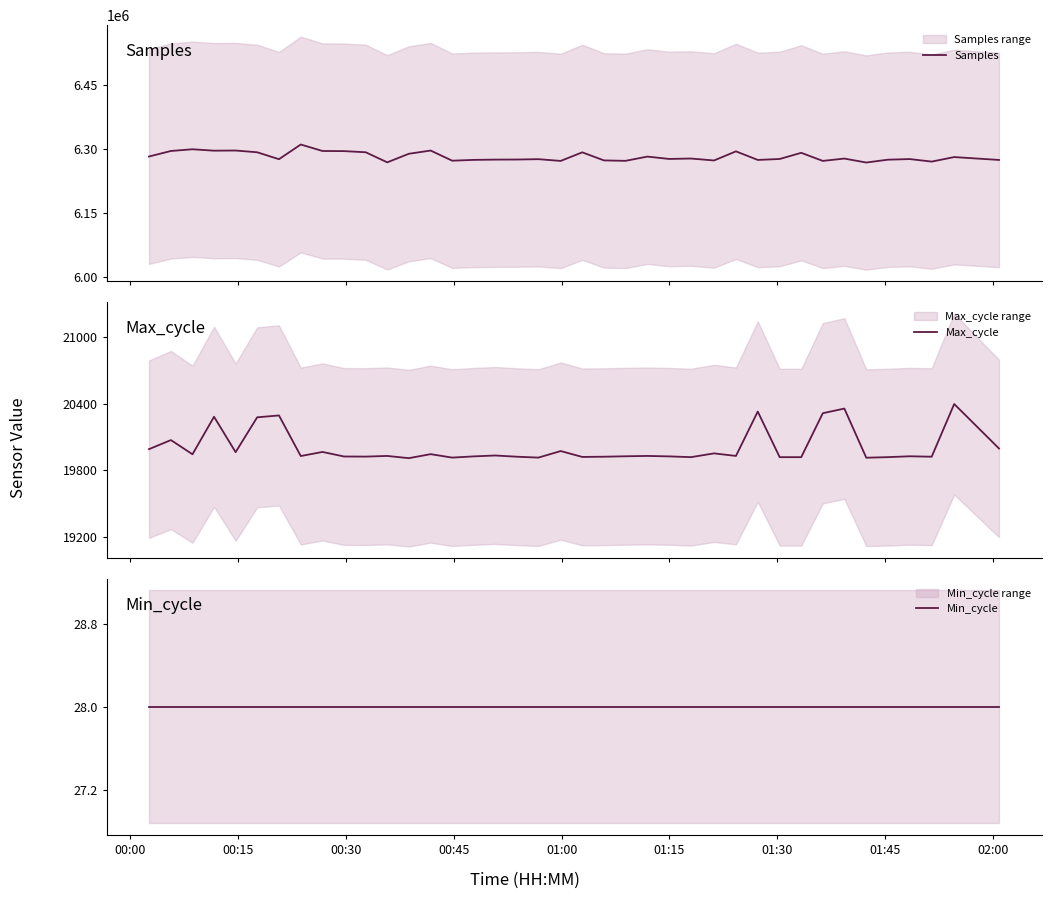

True or false: Samples and Min_cycle cross at least once.

False